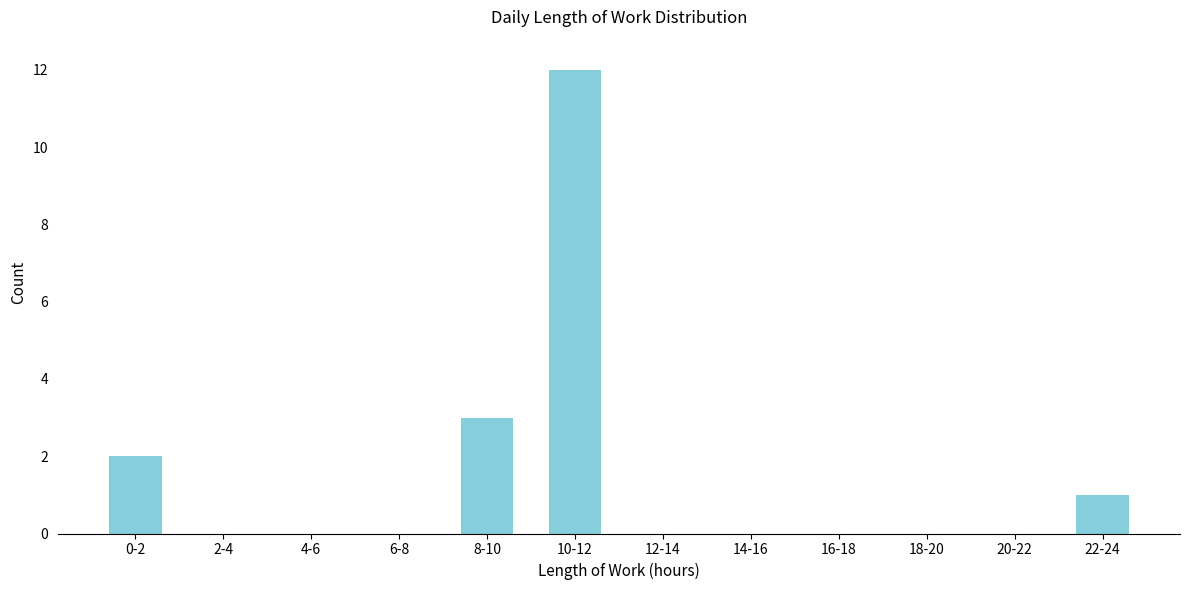

Reading left to right, what are all the values shown in this chart?

0-2=2	2-4=0	4-6=0	6-8=0	8-10=3	10-12=12	12-14=0	14-16=0	16-18=0	18-20=0	20-22=0	22-24=1